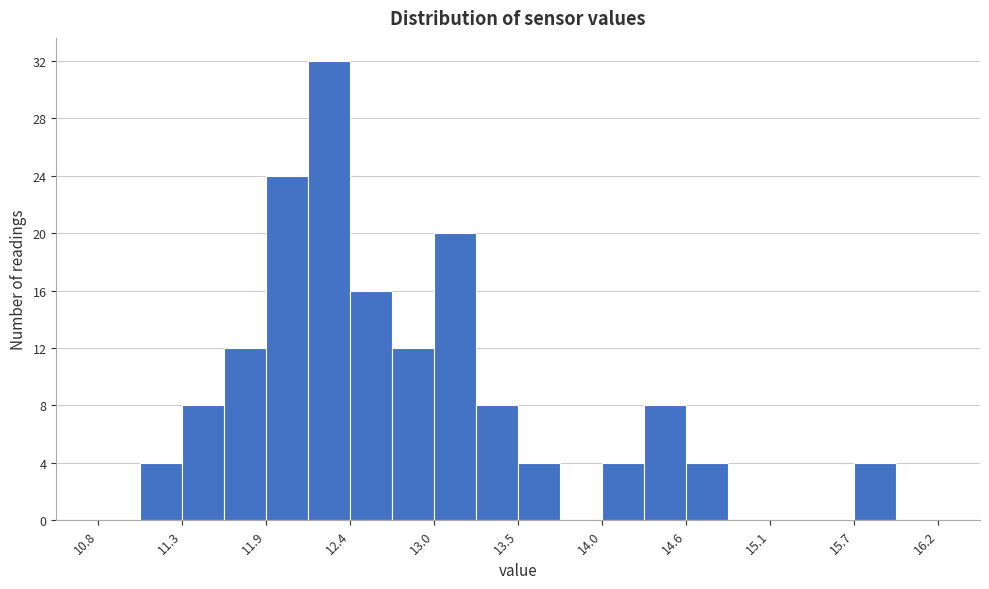

Read against the x-axis, roughly where is the centre of the tallest bar?

12.3